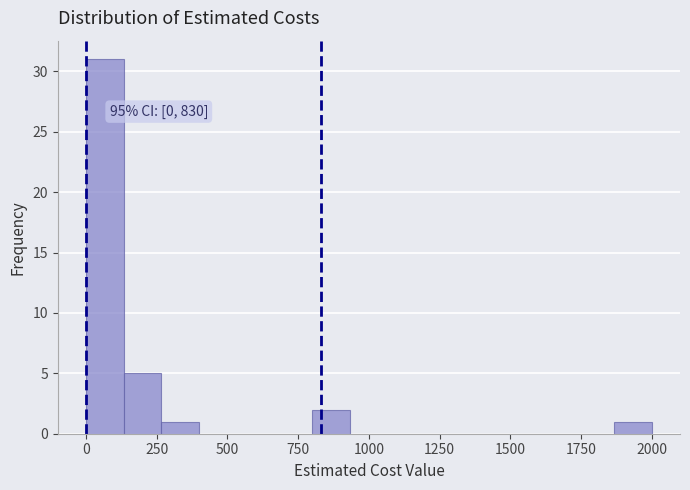

Around what value on the x-axis is the tallest bar? Give the approximate position of its centre, as read against the axis.

50